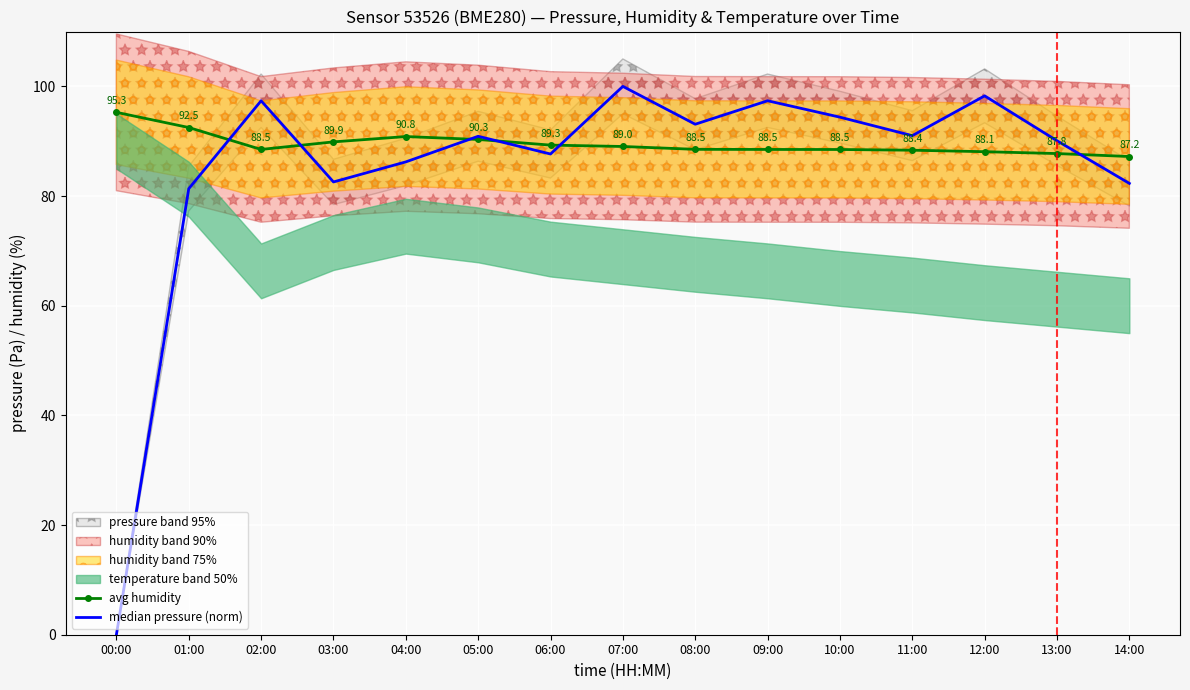

Reading left to right, transcribe all the data shown in this chart.

avg humidity: 00:00=95.3	01:00=92.5	02:00=88.5	03:00=89.9	04:00=90.8	05:00=90.3	06:00=89.3	07:00=89.0	08:00=88.5	09:00=88.5	10:00=88.5	11:00=88.4	12:00=88.1	13:00=87.8	14:00=87.2
median pressure (norm): 00:00=0.0	01:00=81.3	02:00=97.4	03:00=82.6	04:00=86.2	05:00=90.9	06:00=87.7	07:00=100.0	08:00=93.1	09:00=97.4	10:00=94.4	11:00=91.0	12:00=98.3	13:00=90.1	14:00=82.3